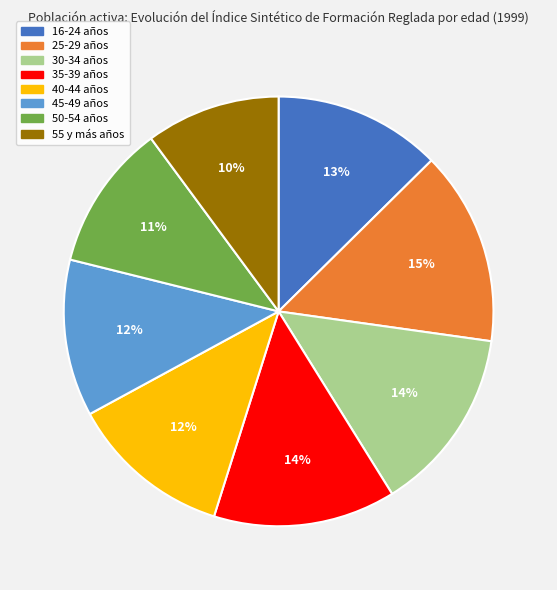

Is it true that 50-54 años is 11% of the pie?

True